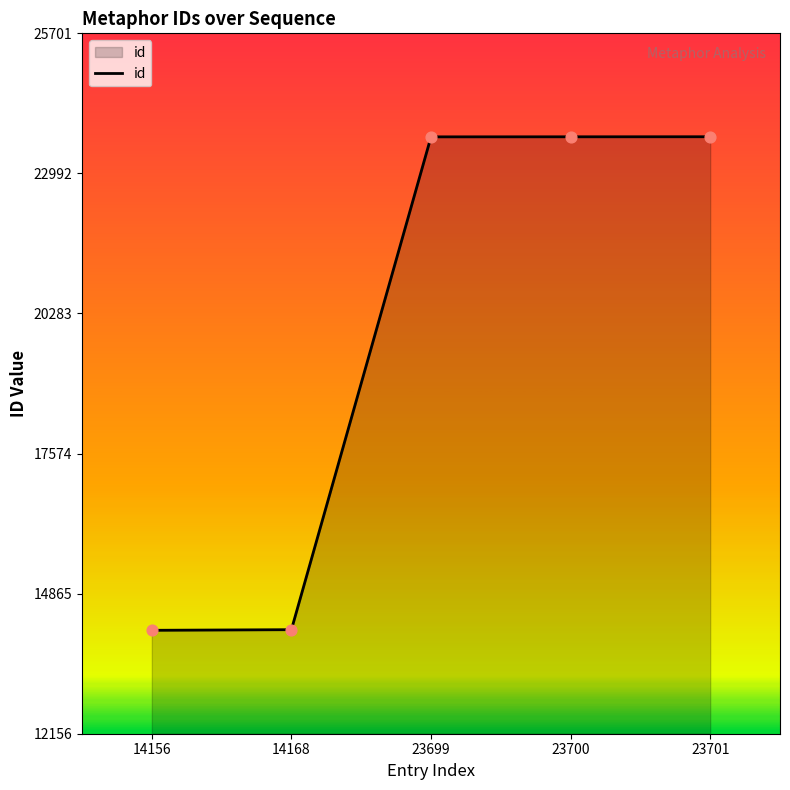

What is the change in value from 14168 to 23701?

+9533